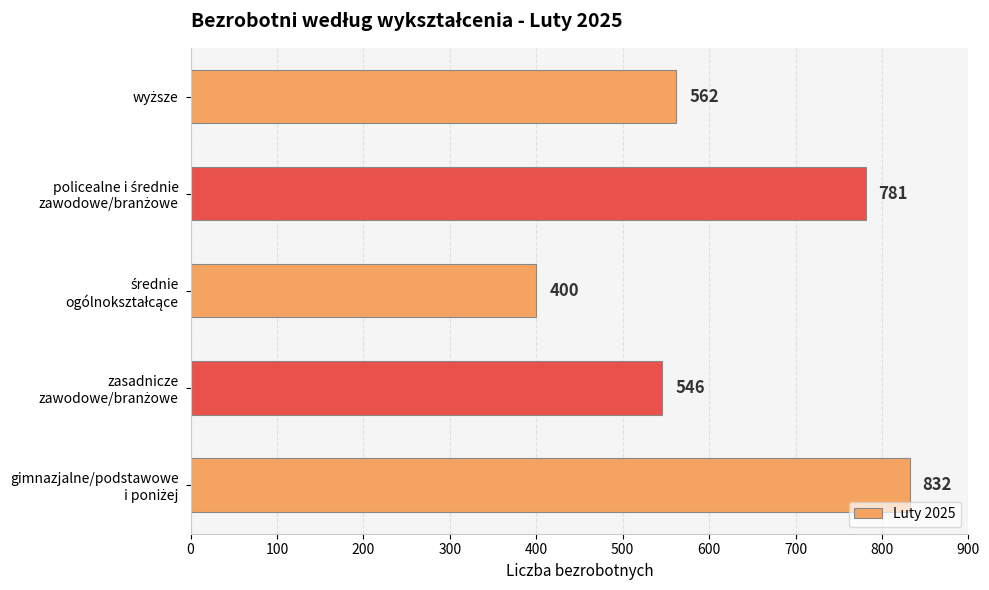

What is the smallest value displayed?

400